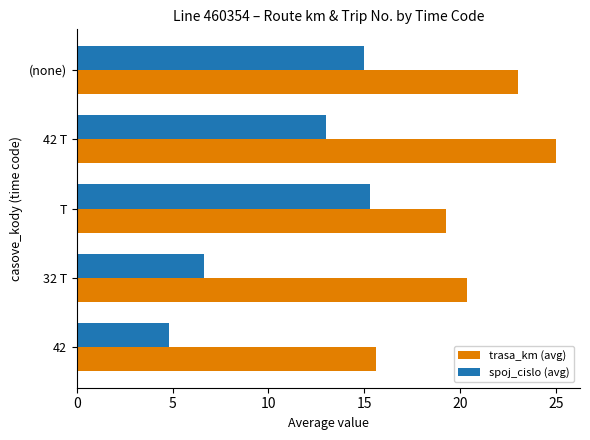

Which series has the largest range (max minus min)?

spoj_cislo (avg)